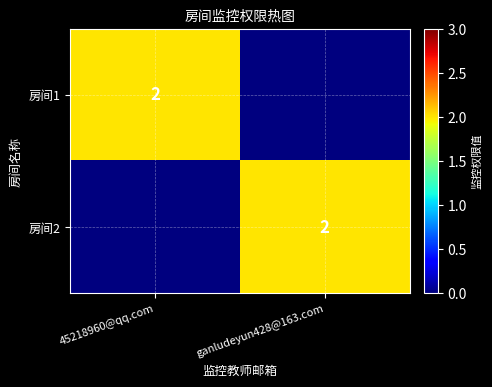

The 房间2 series shows 2 at ganludeyun428@163.com. True or false?

True